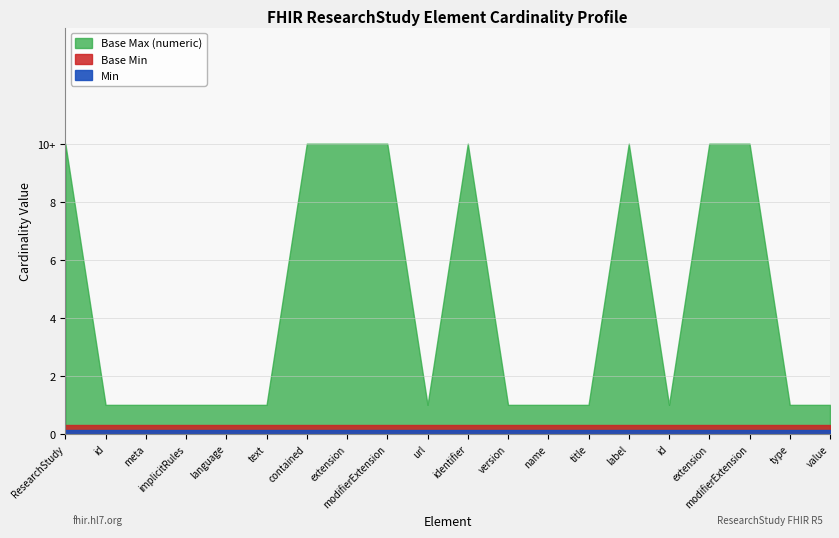

Which category has the highest value in the Base Max (numeric) series?

ResearchStudy